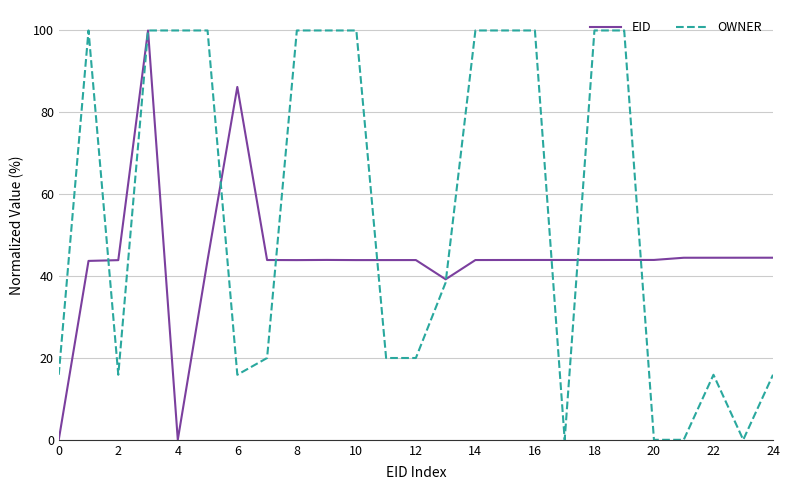

Which series has the largest total across all categories?

OWNER